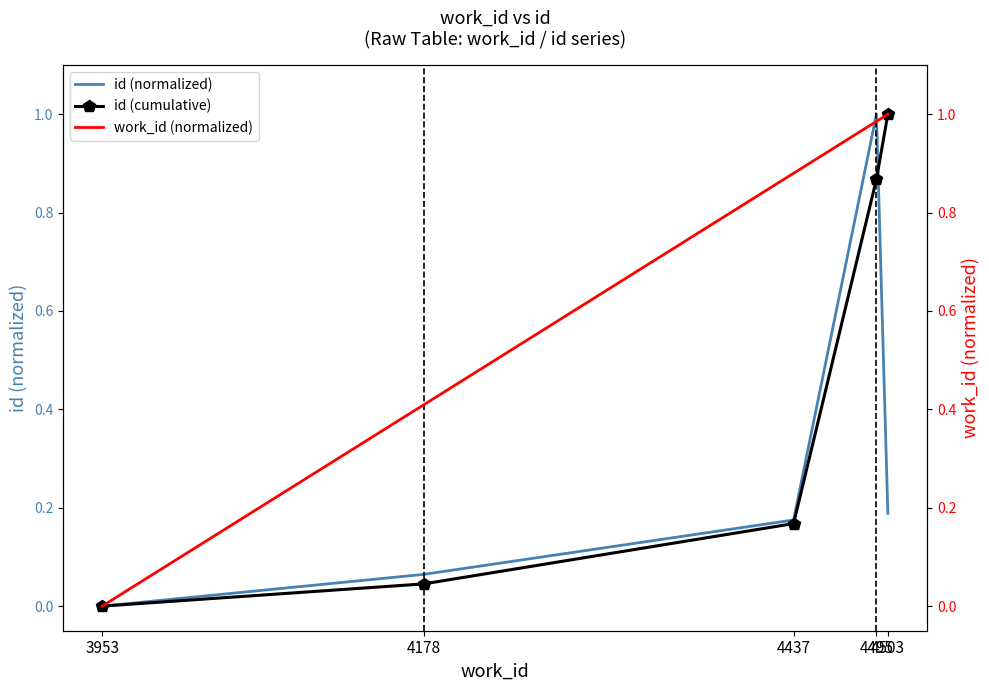

Which series has the largest total across all categories?

work_id (normalized)